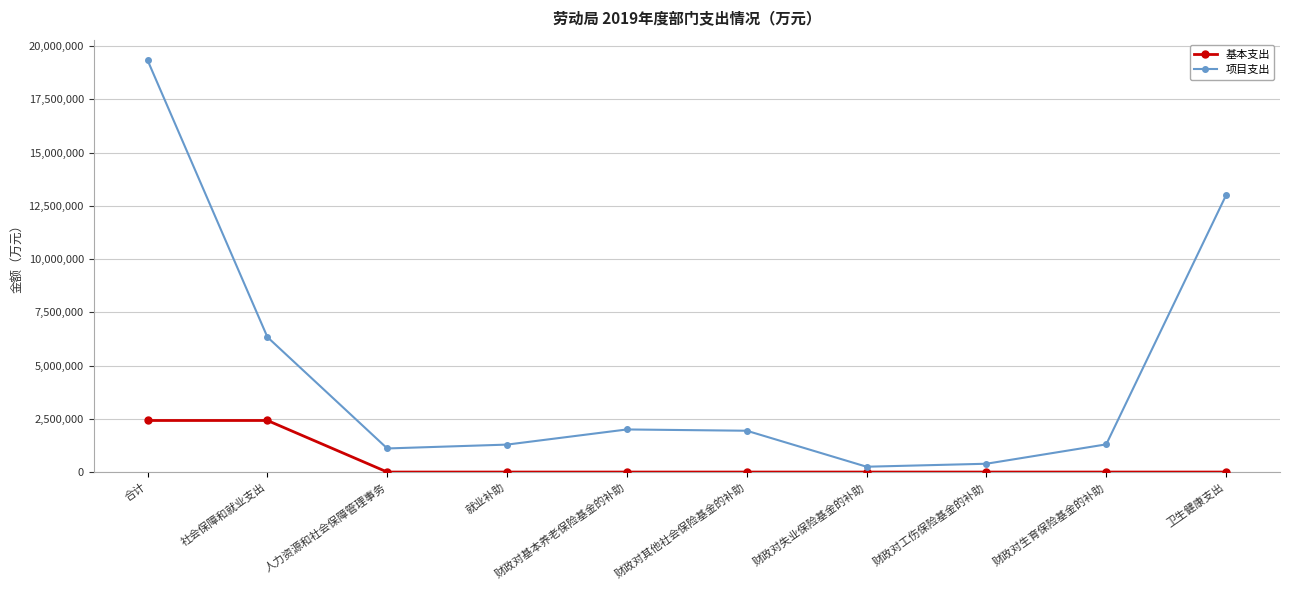

Which series has the largest range (max minus min)?

项目支出